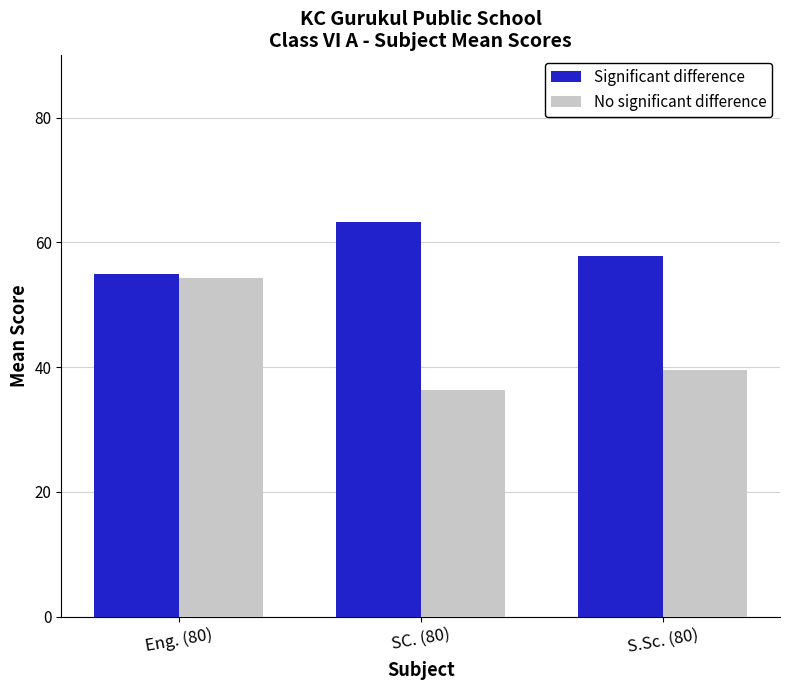

Which category has the highest value in the No significant difference series?

Eng. (80)